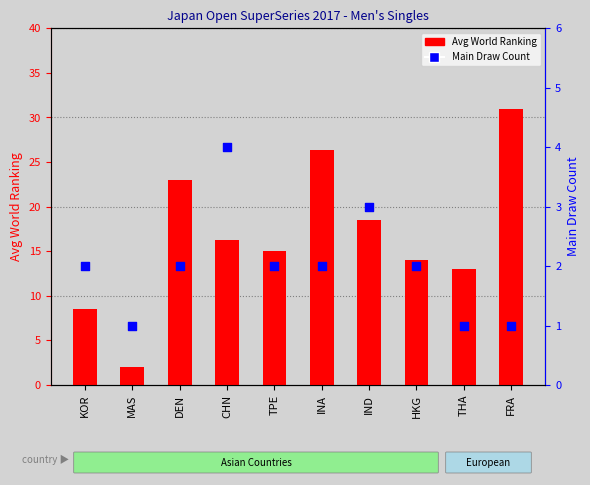

Which series reaches the minimum Y coordinate?

Main Draw Count